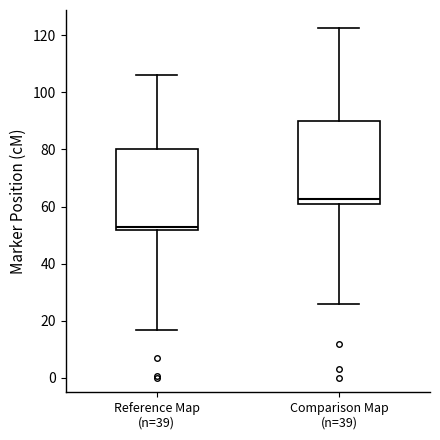

Where is the upper edge of the box for Reference Map (n=39) on the y-axis? The values are not printed on the chart, so give them approximately, as read against the axis.

80